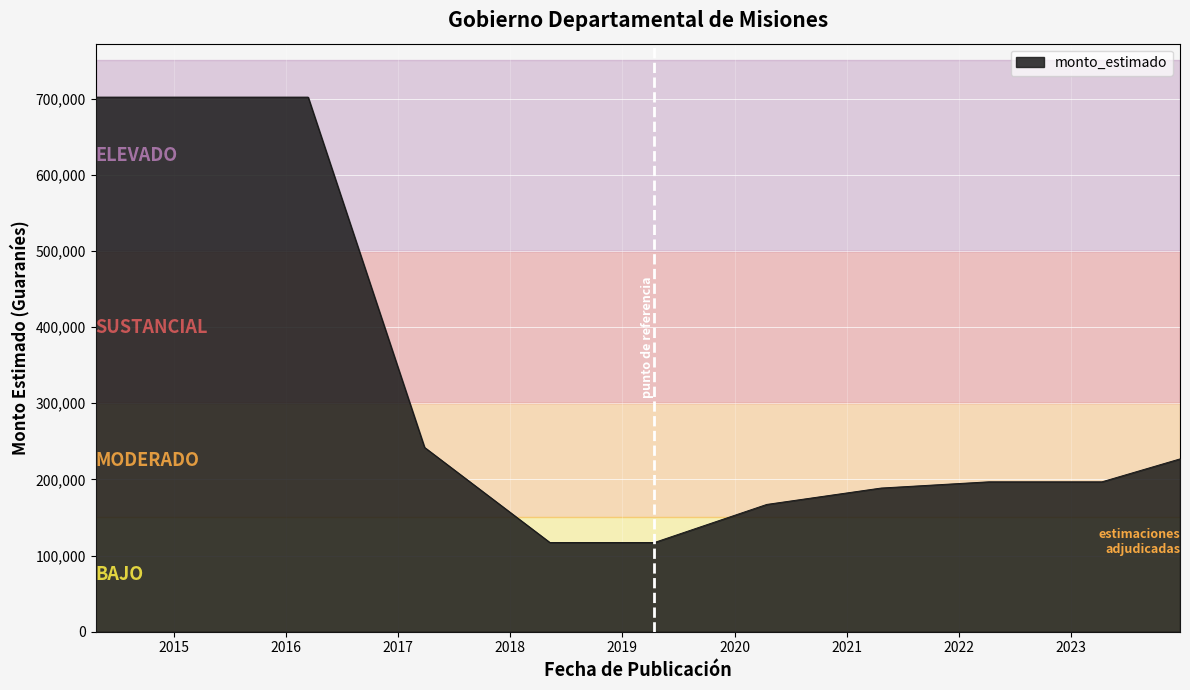

What is the smallest value displayed?

117120